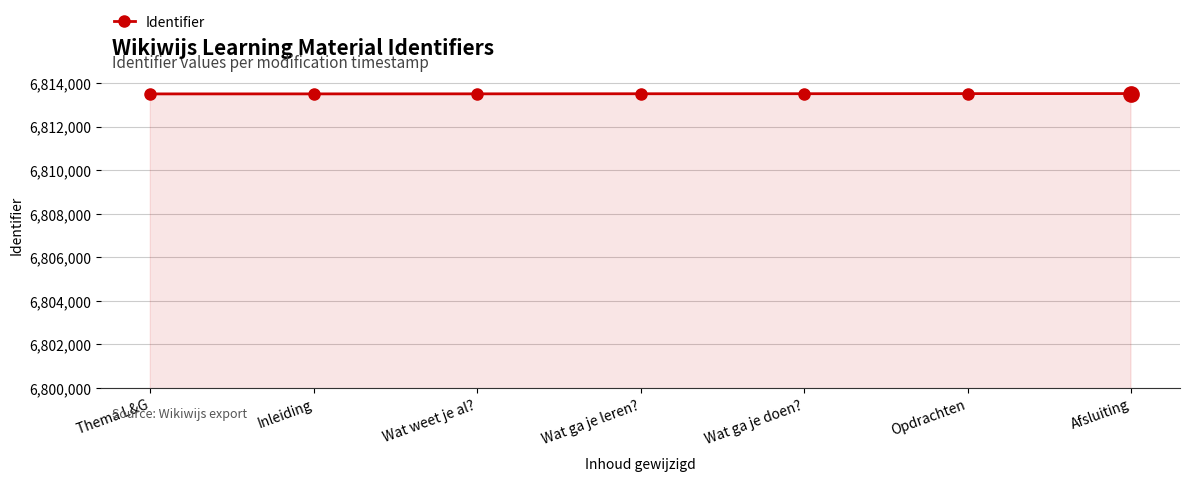

What is the difference between the values at Wat ga je doen? and Afsluiting?

6